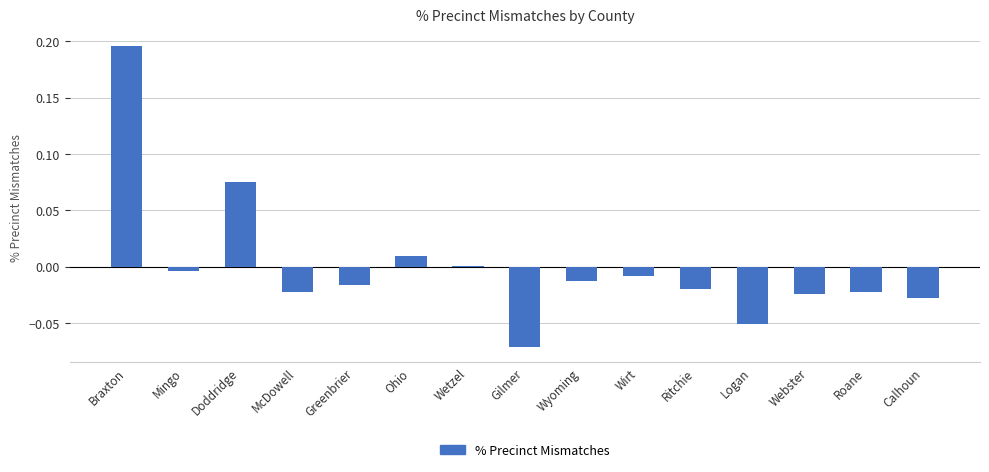

Which has a higher value, Webster or Logan?

Webster